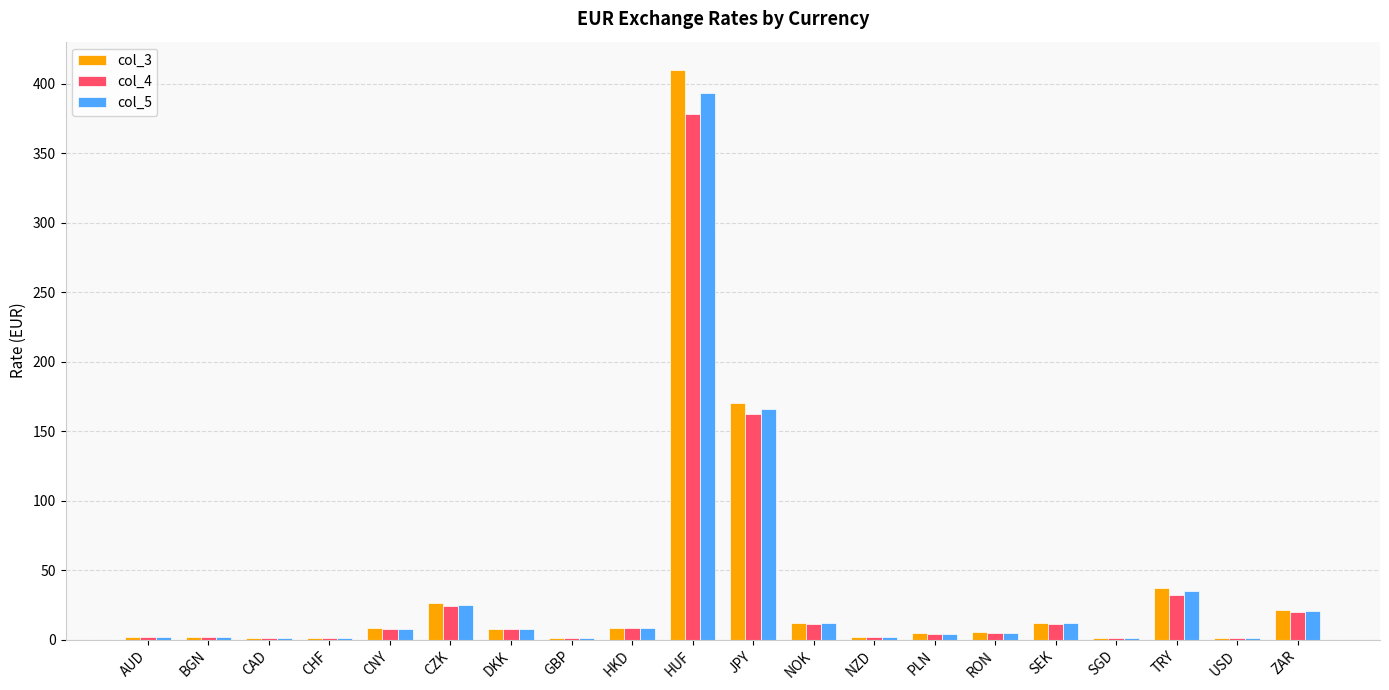

Between PLN and TRY, which series saw the biggest shift?

col_3